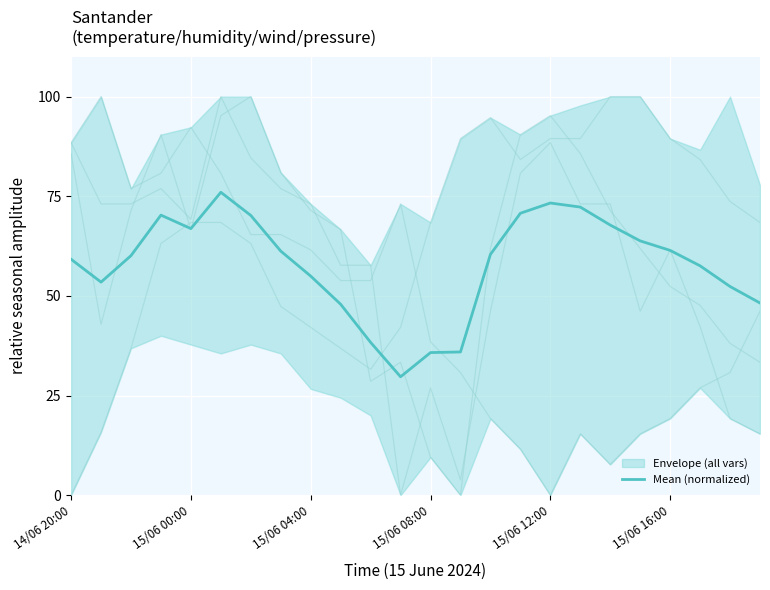

How many points are lower than both their immediate neighbors (excluding endpoints)?

3